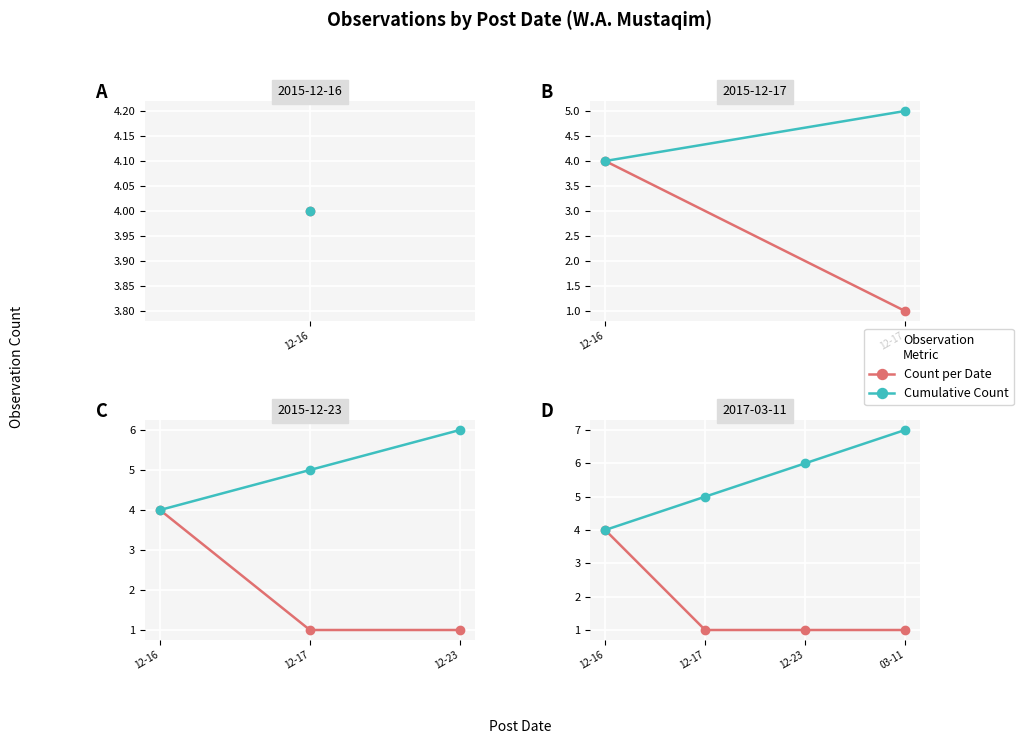

List the series in order of their peak value, highest first.

Cumulative Count, Count per Date